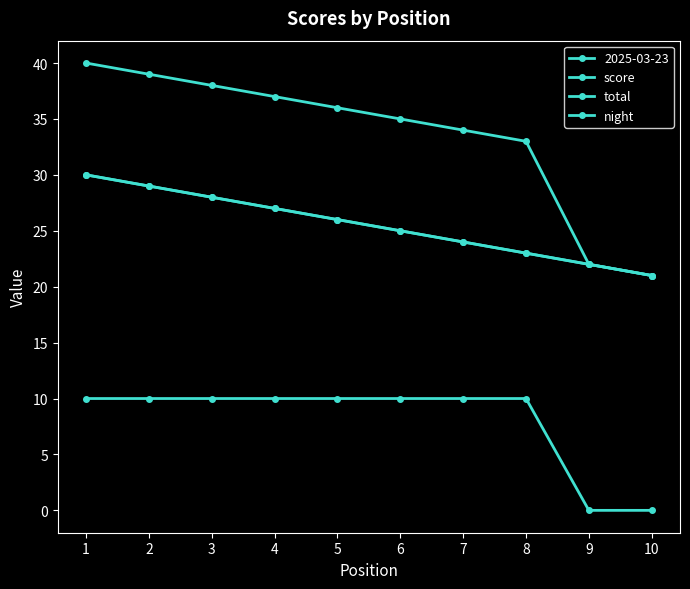

Is this an area chart (filled region under the line)?

No